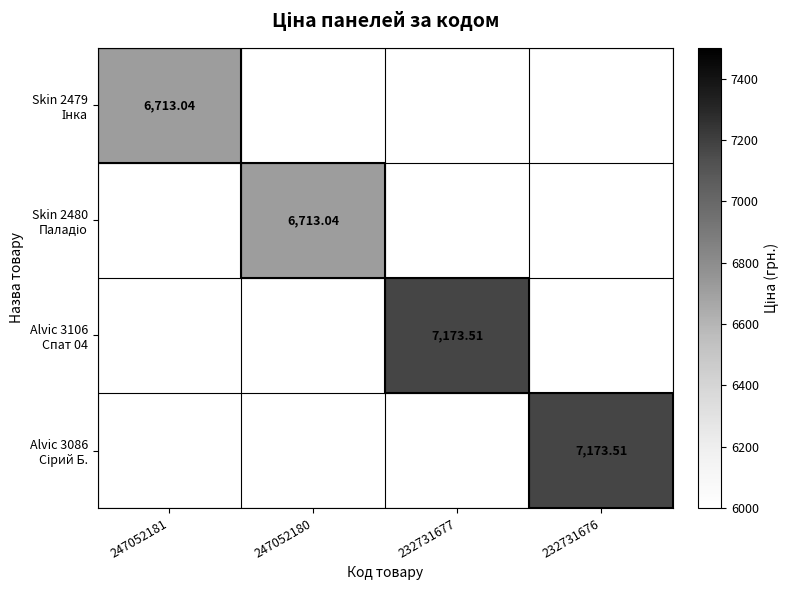

Rank the categories by Skin 2479 Інка value from lowest to highest.

247052180, 232731677, 232731676, 247052181